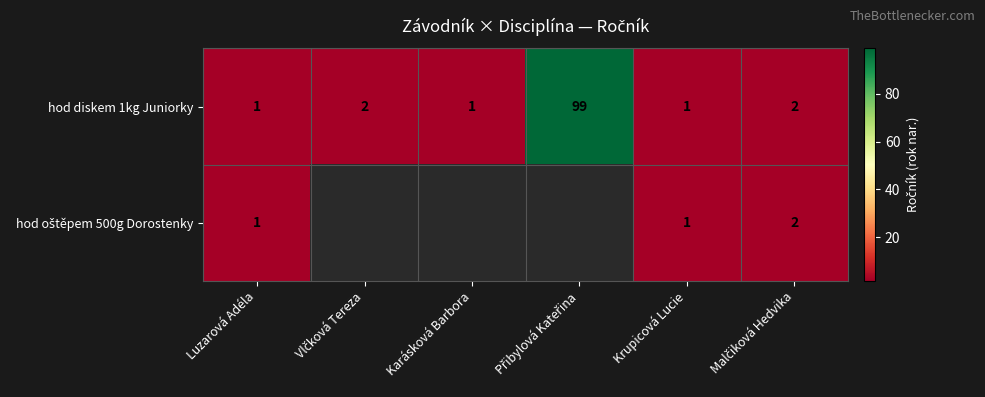

What is the average value of the hod diskem 1kg Juniorky series?

18